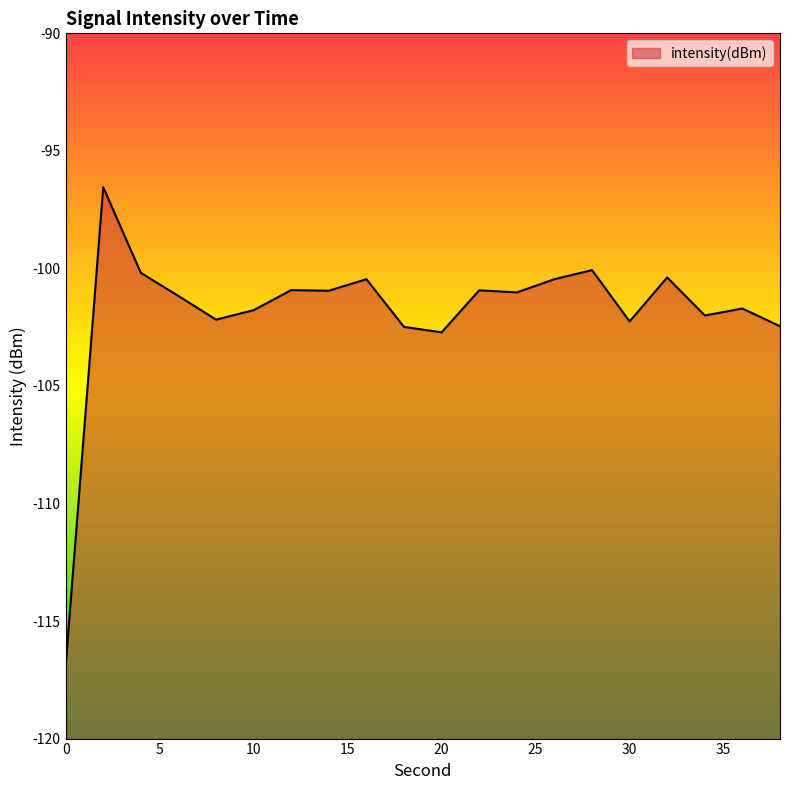

Where does the data first go above -101?

2